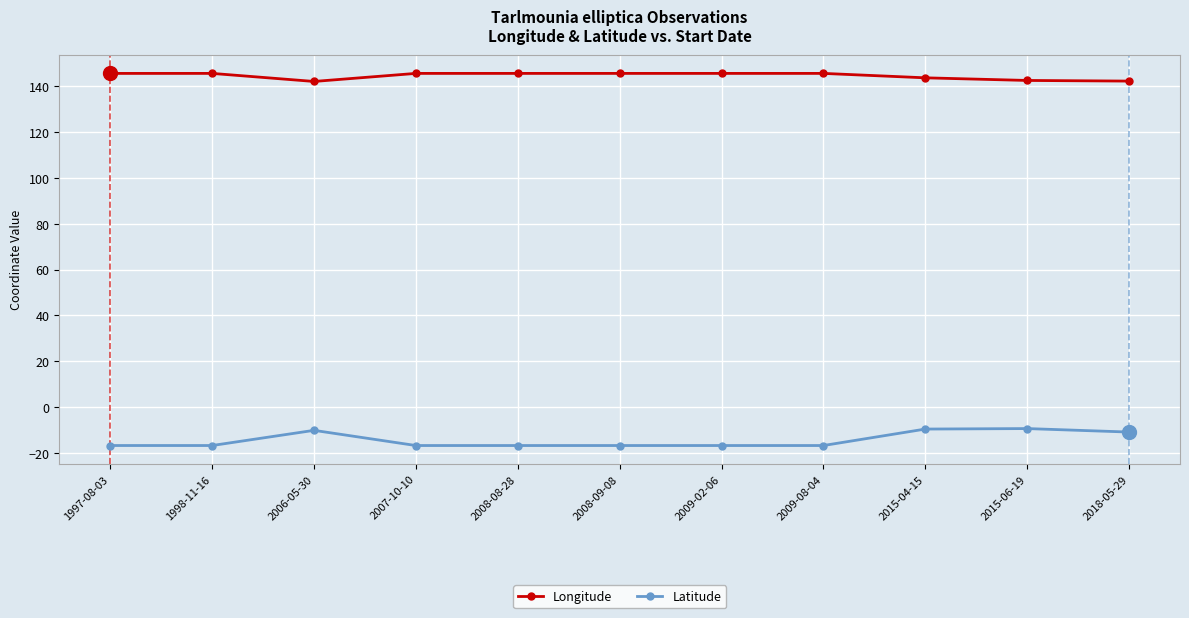

Rank the series by their average value, from lowest to highest.

Latitude, Longitude